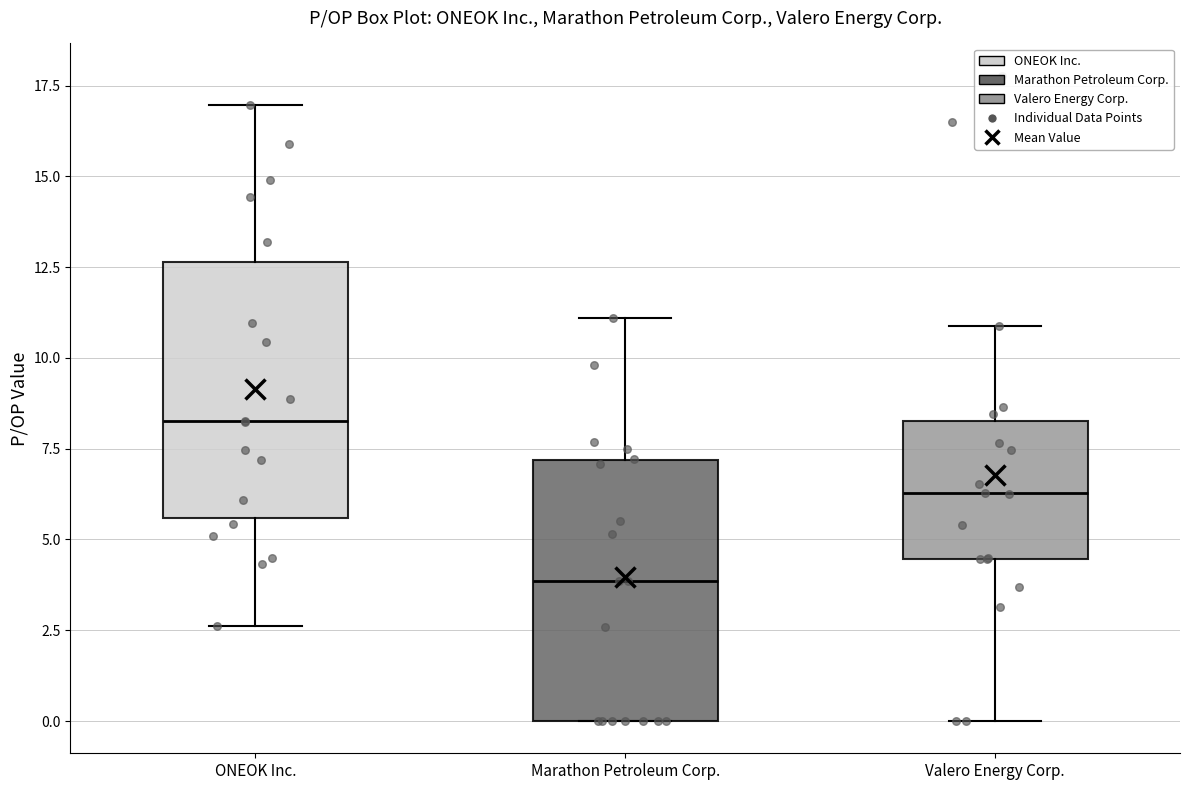

Where is the upper edge of the box for Valero Energy Corp. on the y-axis? The values are not printed on the chart, so give them approximately, as read against the axis.

8.5